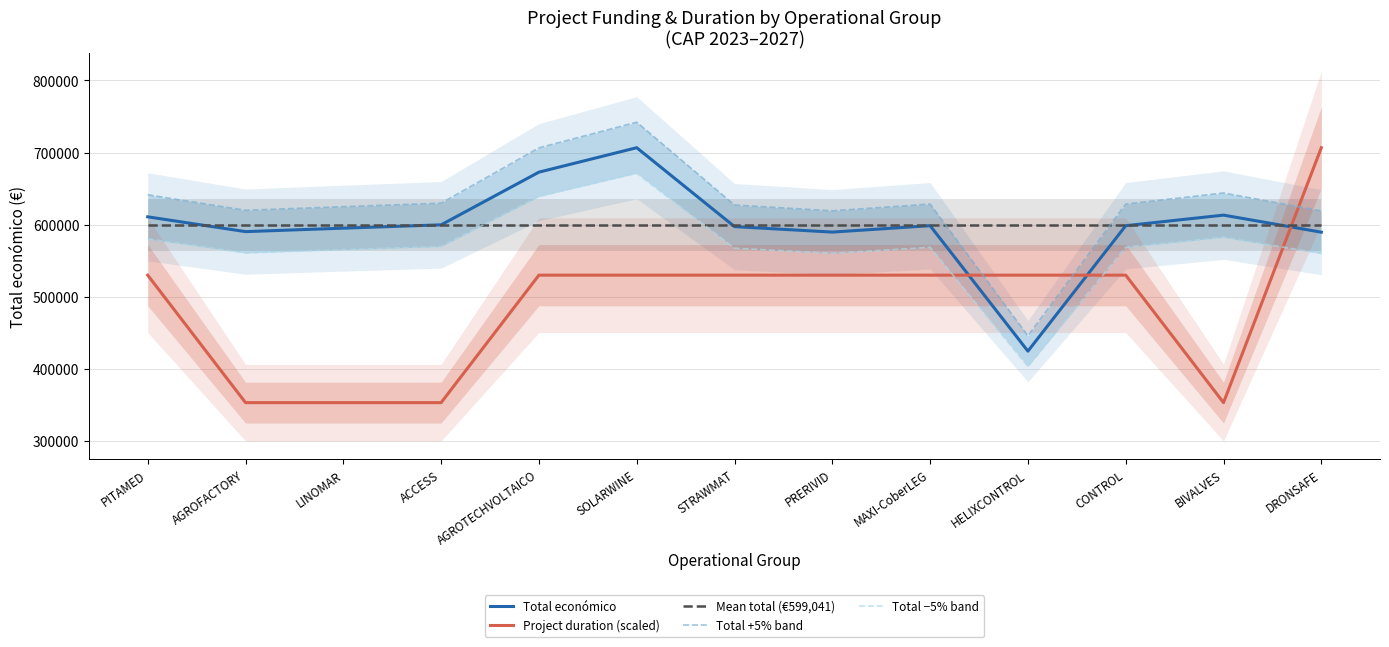

At how many categories does at least one series exceed 568053?

13